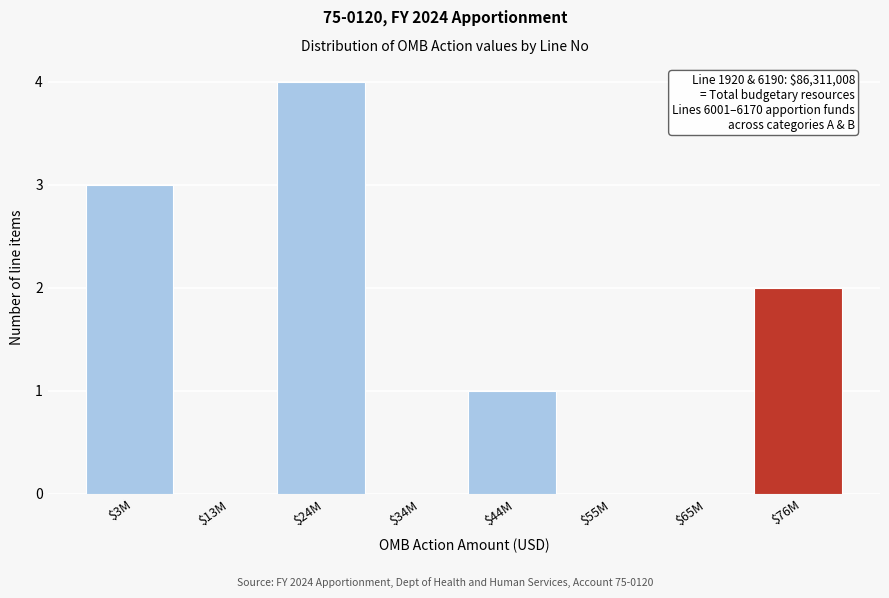

What is the sum of all values?

10